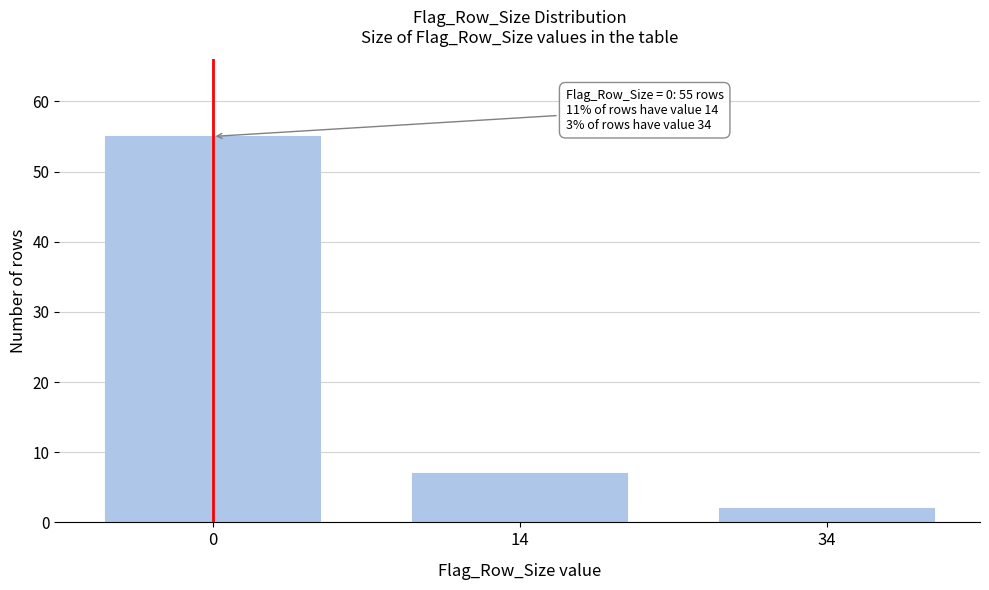

Reading right to left, transcribe all the data shown in this chart.

2	7	55